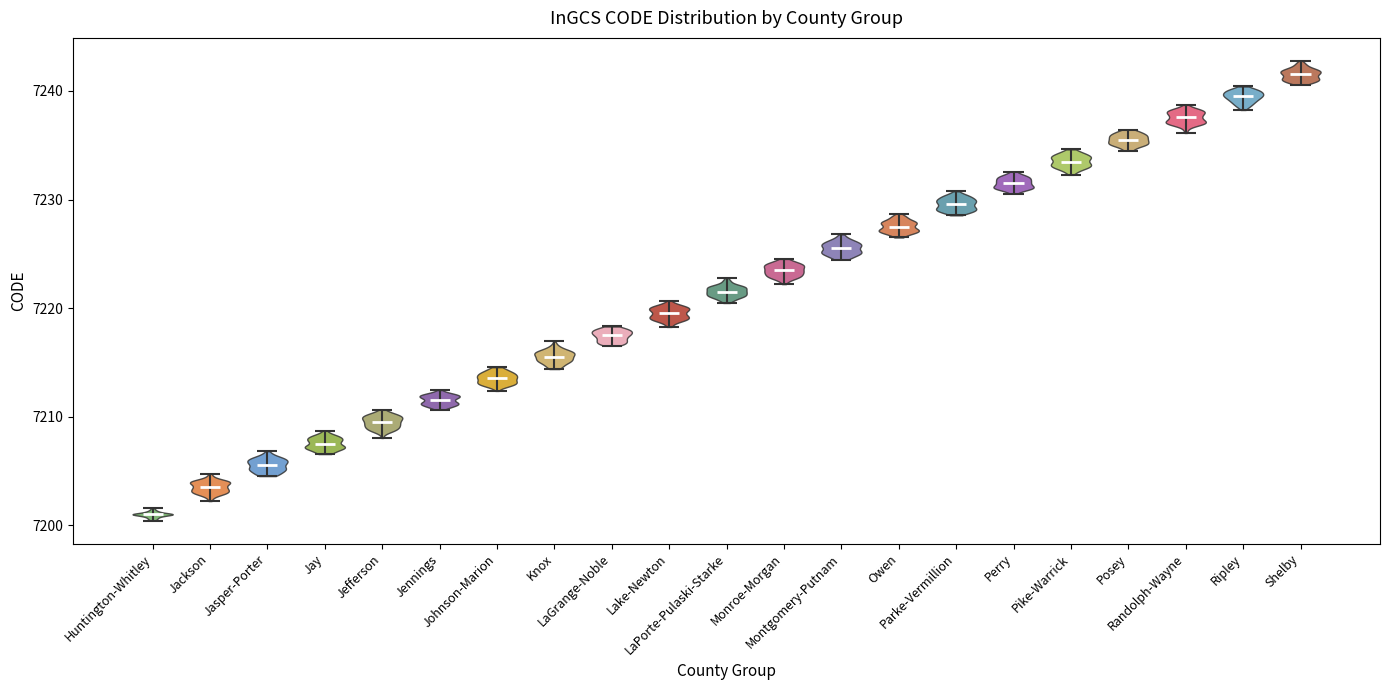

Which violin has the lowest median line?

Huntington-Whitley